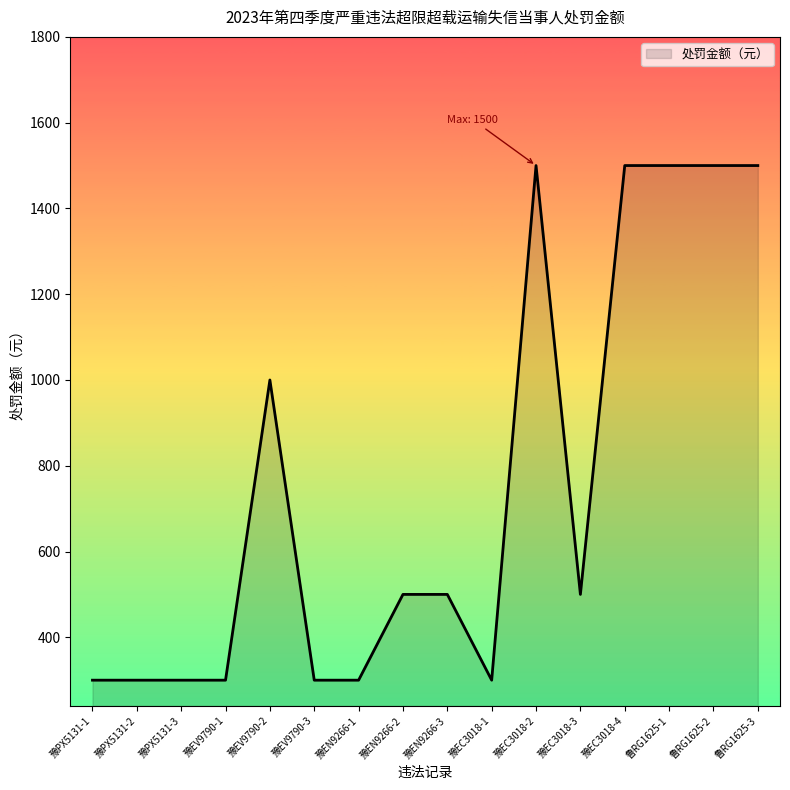

What position from the left is 豫PX5131-3?

3